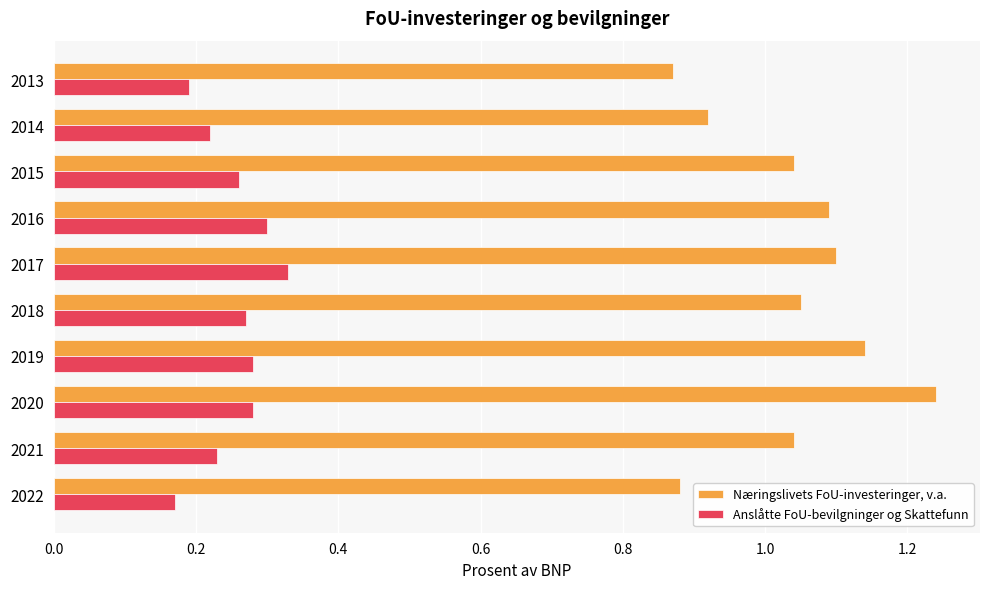

What is the sum of all Anslåtte FoU-bevilgninger og Skattefunn values?

2.5